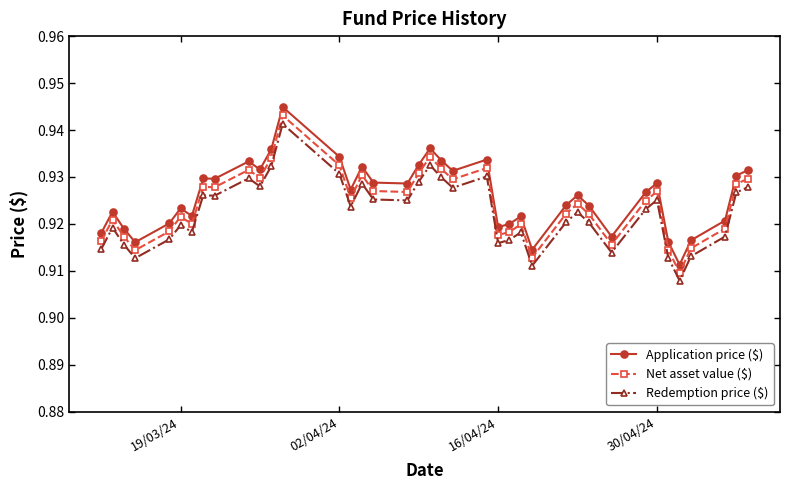

How many Net asset value ($) values are between 0 and 1?

39